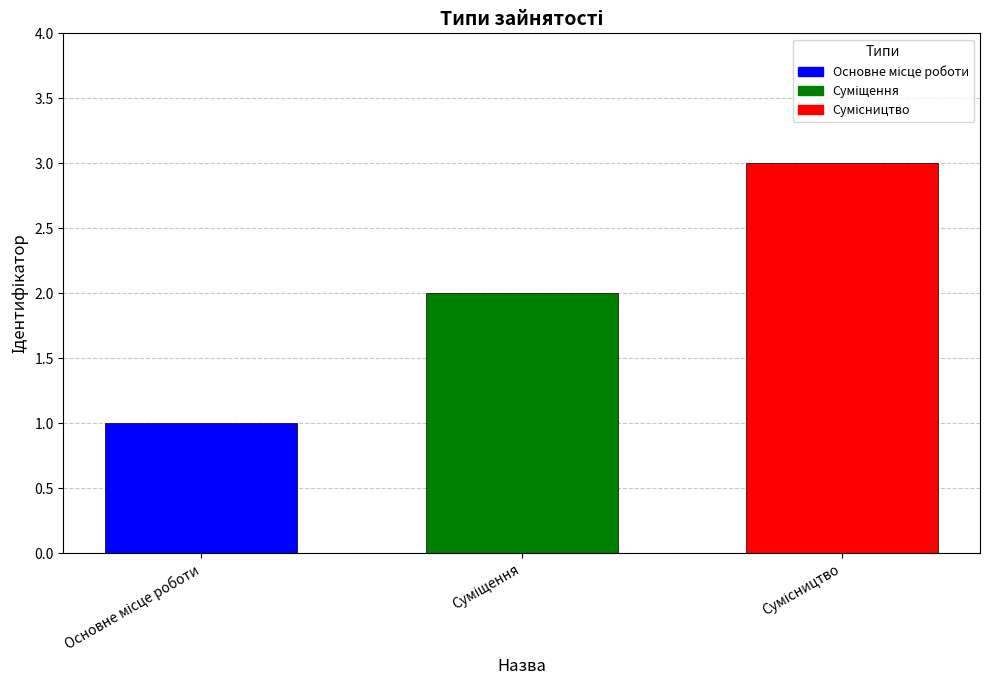

What is the sum of all values?

6